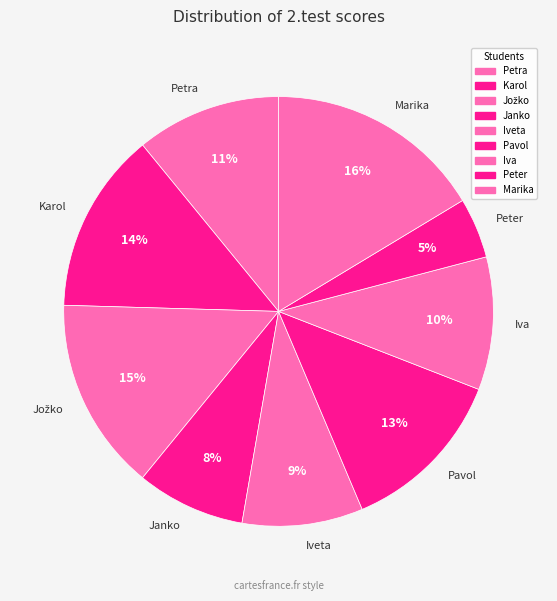

Approximately how many times larger is the value at Petra compared to Karol?

0.8